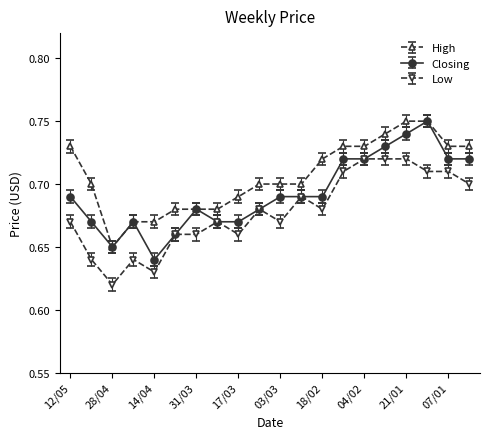

Count the Closing values in the range 0 to 1.

20